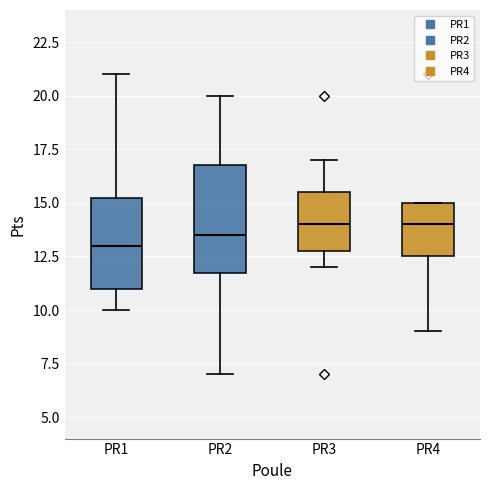

Which box is the tallest, from its lower edge to its upper edge?

PR2